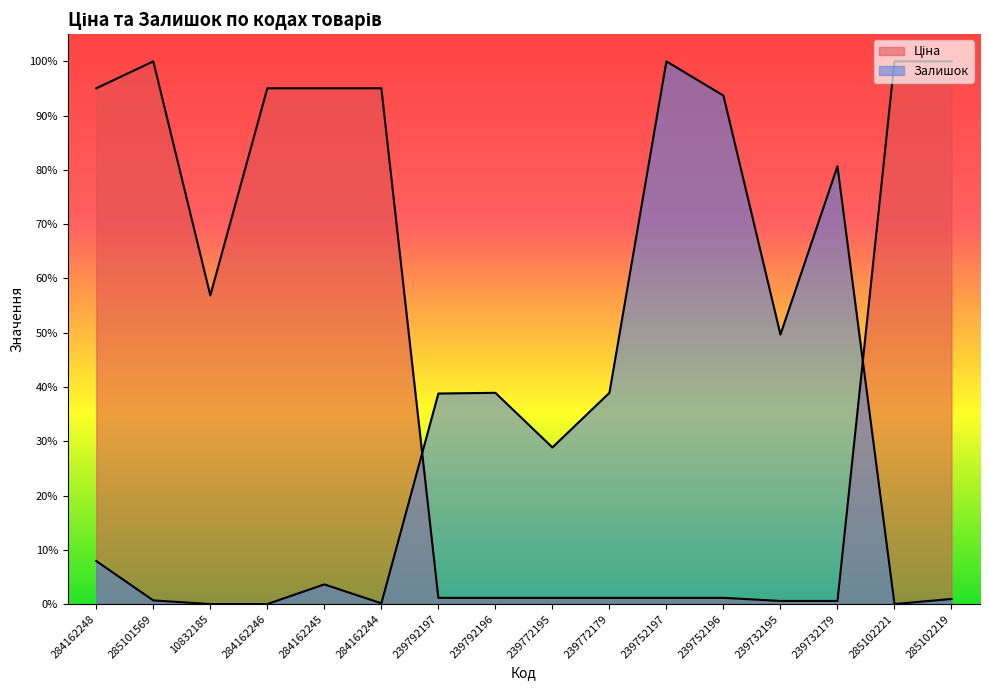

True or false: Ціна has a value of 0.0 at 239792197.

False